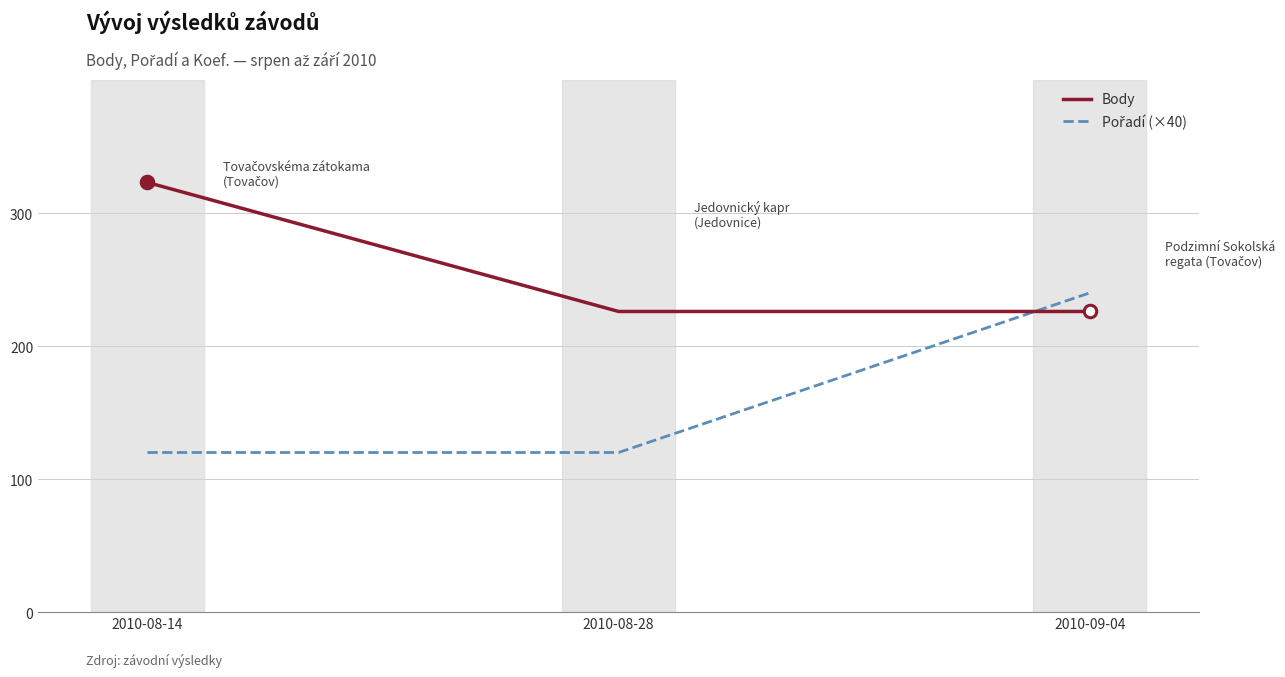

The Body series shows 147 at 2010-08-28. True or false?

False